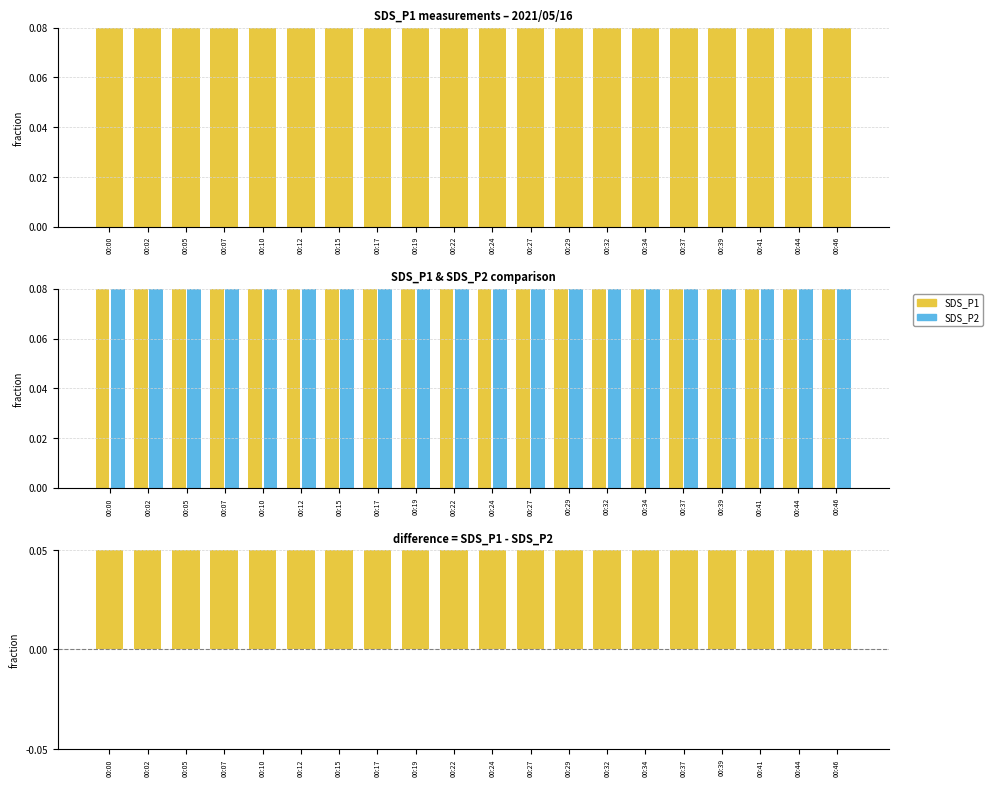

At which label does SDS_P1 reach its peak?

00:15